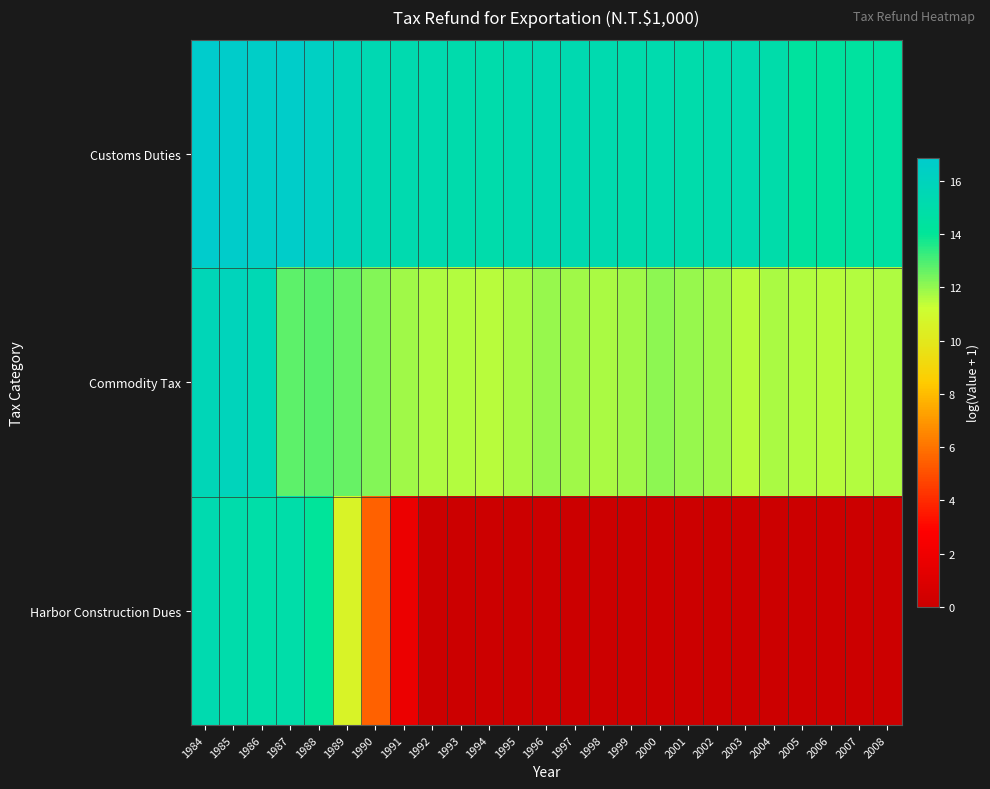

What is the difference between the highest and lowest values at 1999?

15.1